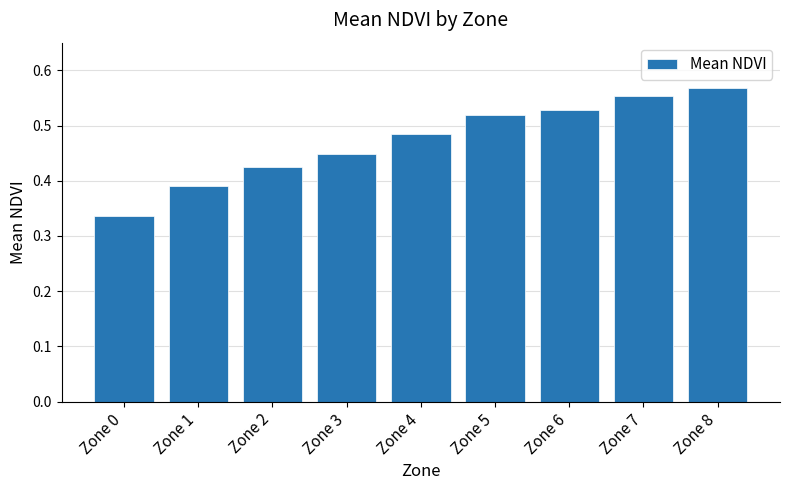

Which category has the highest value across all series?

Zone 8